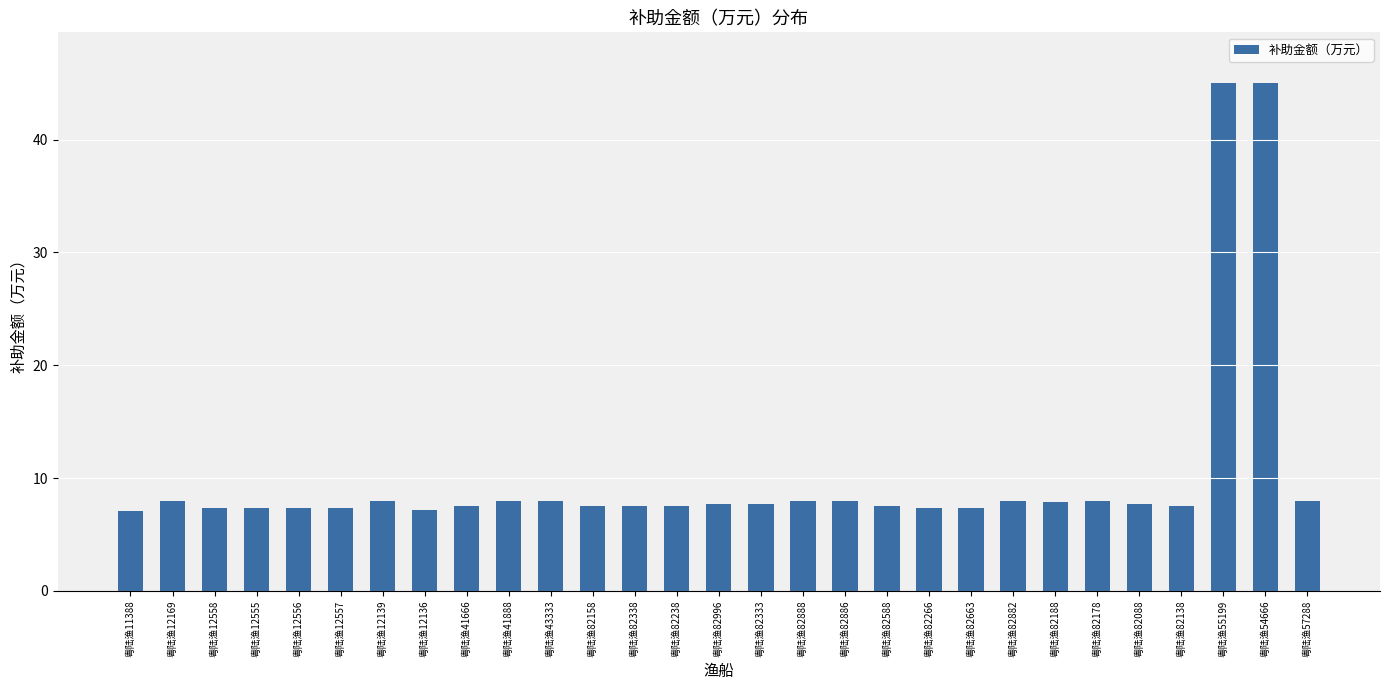

What is the label of the 3rd bar from the left?

粤陆渔12558